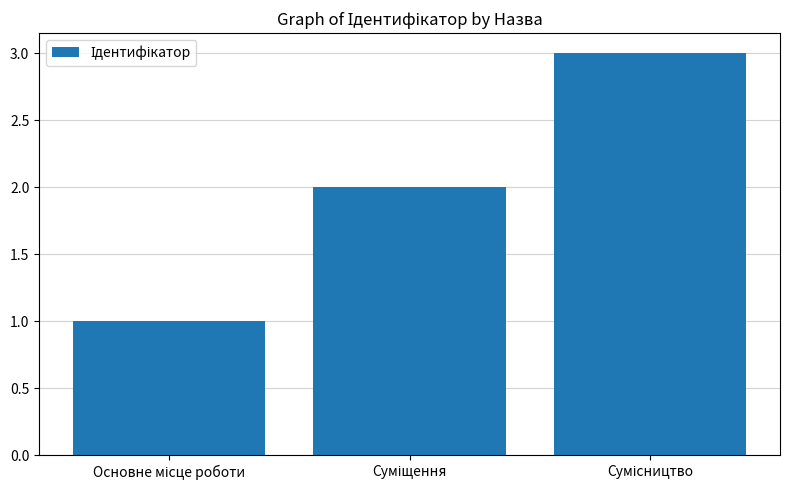

What is the maximum value shown in the chart?

3